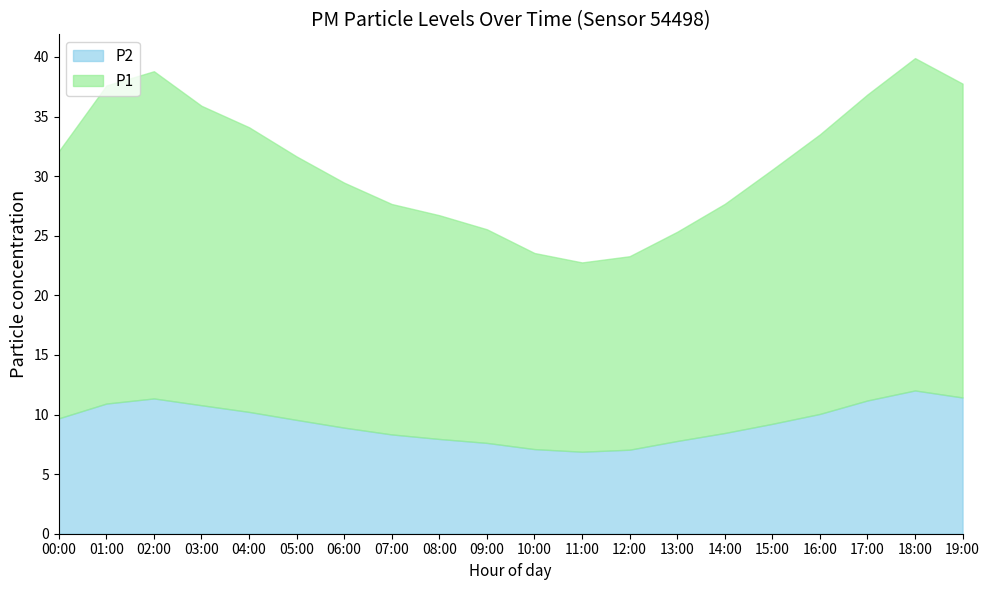

Is the value of P1 at 01:00 greater than the value of P2 at 18:00?

Yes